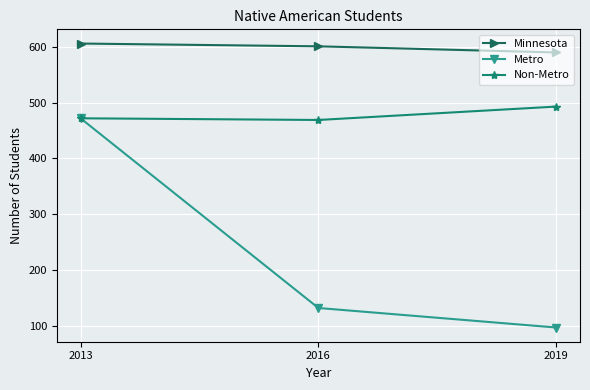

What is the greatest value displayed?

606